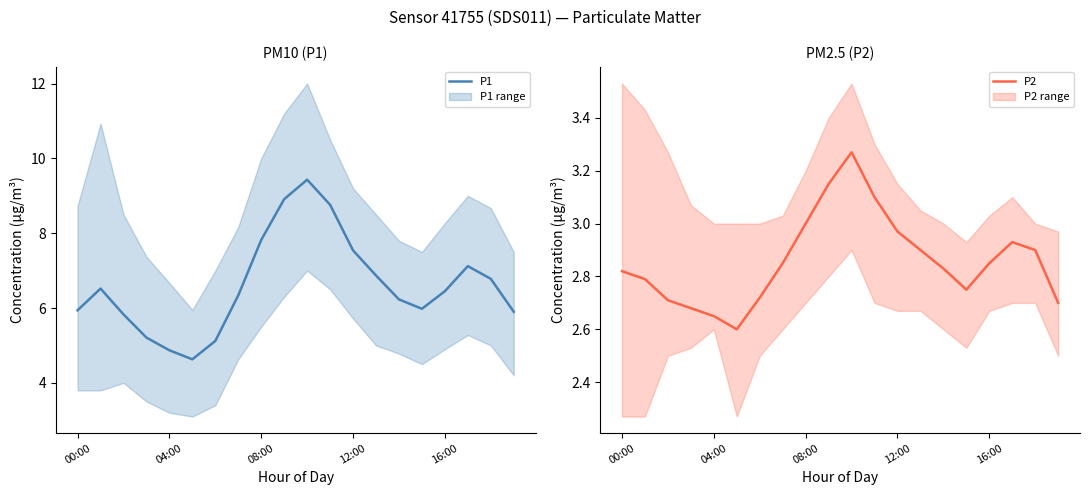

True or false: P2 and P1 cross at least once.

False